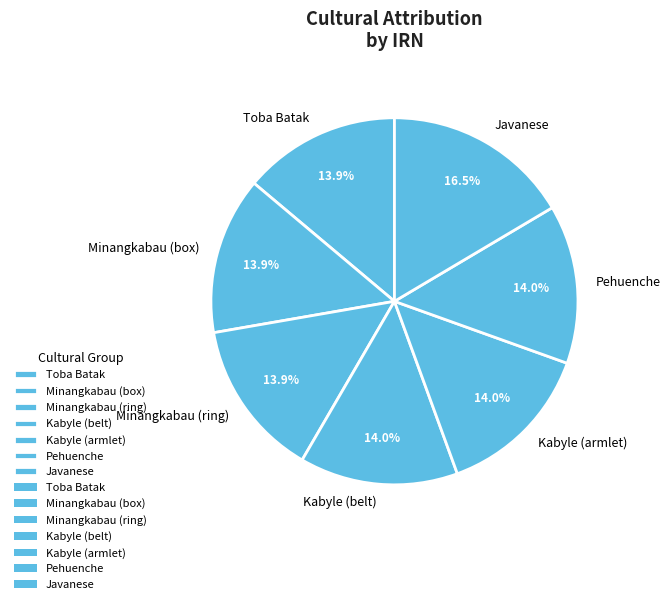

Is there a majority slice in this chart?

No